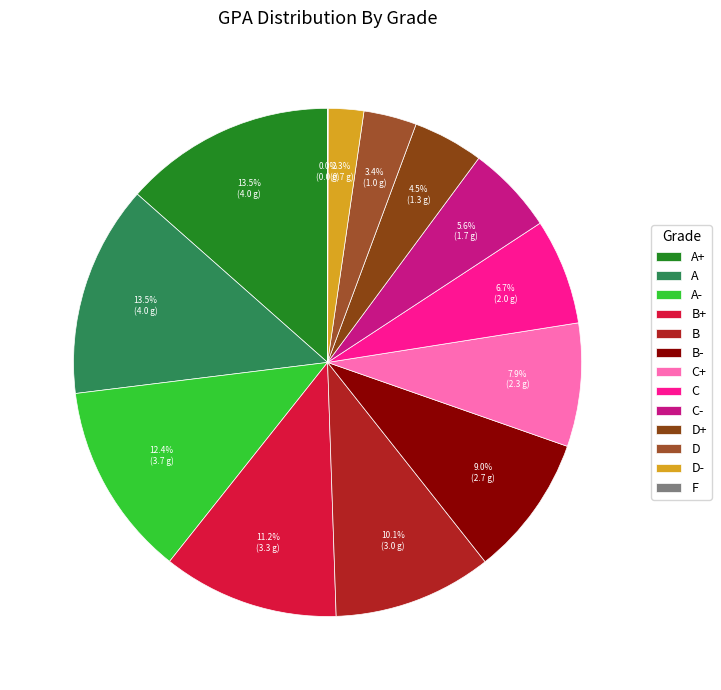

To the nearest percent, what percentage of the pie is A+?

13%